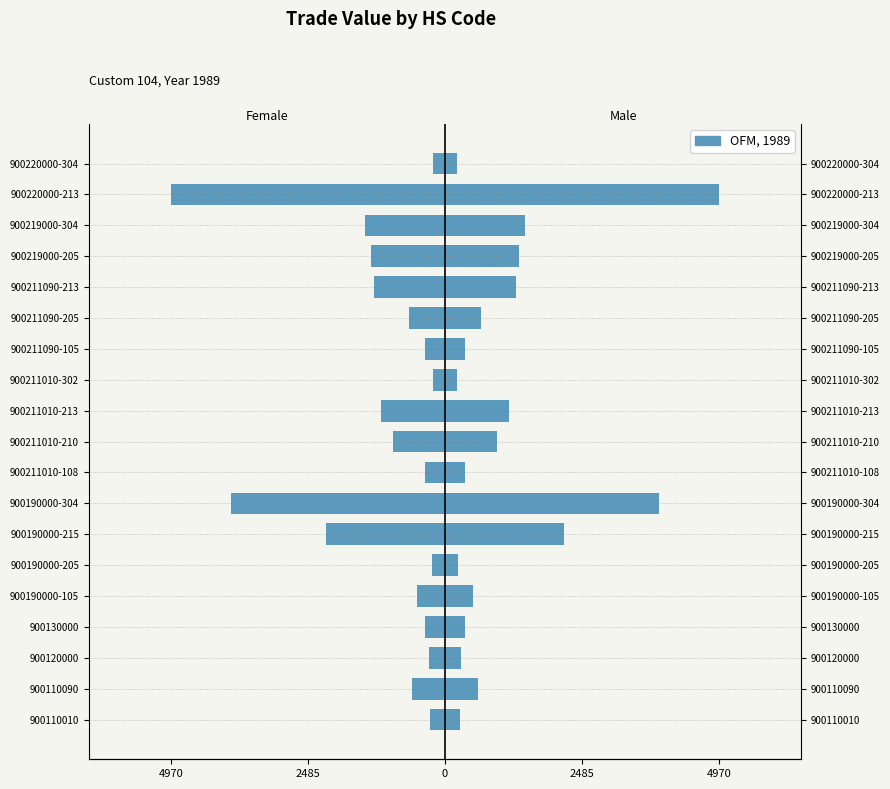

Rank the series by their average value, from lowest to highest.

Female, Male